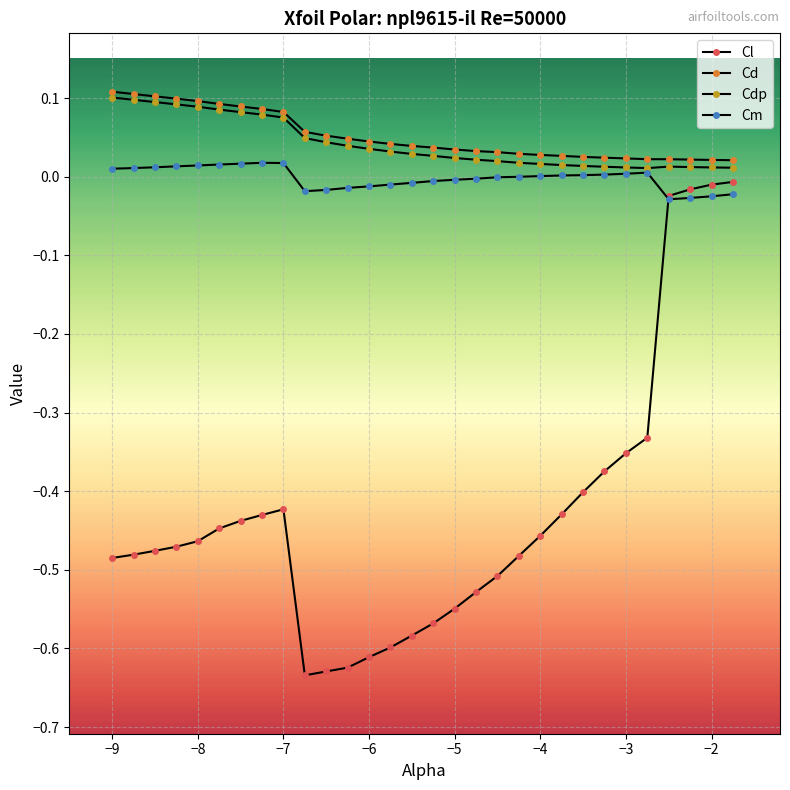

Reading left to right, transcribe all the data shown in this chart.

Cl: -0.5	-0.5	-0.5	-0.5	-0.5	-0.4	-0.4	-0.4	-0.4	-0.6	-0.6	-0.6	-0.6	-0.6	-0.6	-0.6	-0.5	-0.5	-0.5	-0.5	-0.5	-0.4	-0.4	-0.4	-0.4	-0.3	-0.0	-0.0	-0.0	-0.0
Cd: 0.1	0.1	0.1	0.1	0.1	0.1	0.1	0.1	0.1	0.1	0.1	0.0	0.0	0.0	0.0	0.0	0.0	0.0	0.0	0.0	0.0	0.0	0.0	0.0	0.0	0.0	0.0	0.0	0.0	0.0
Cdp: 0.1	0.1	0.1	0.1	0.1	0.1	0.1	0.1	0.1	0.0	0.0	0.0	0.0	0.0	0.0	0.0	0.0	0.0	0.0	0.0	0.0	0.0	0.0	0.0	0.0	0.0	0.0	0.0	0.0	0.0
Cm: 0.0	0.0	0.0	0.0	0.0	0.0	0.0	0.0	0.0	-0.0	-0.0	-0.0	-0.0	-0.0	-0.0	-0.0	-0.0	-0.0	-0.0	-0.0	0.0	0.0	0.0	0.0	0.0	0.0	-0.0	-0.0	-0.0	-0.0